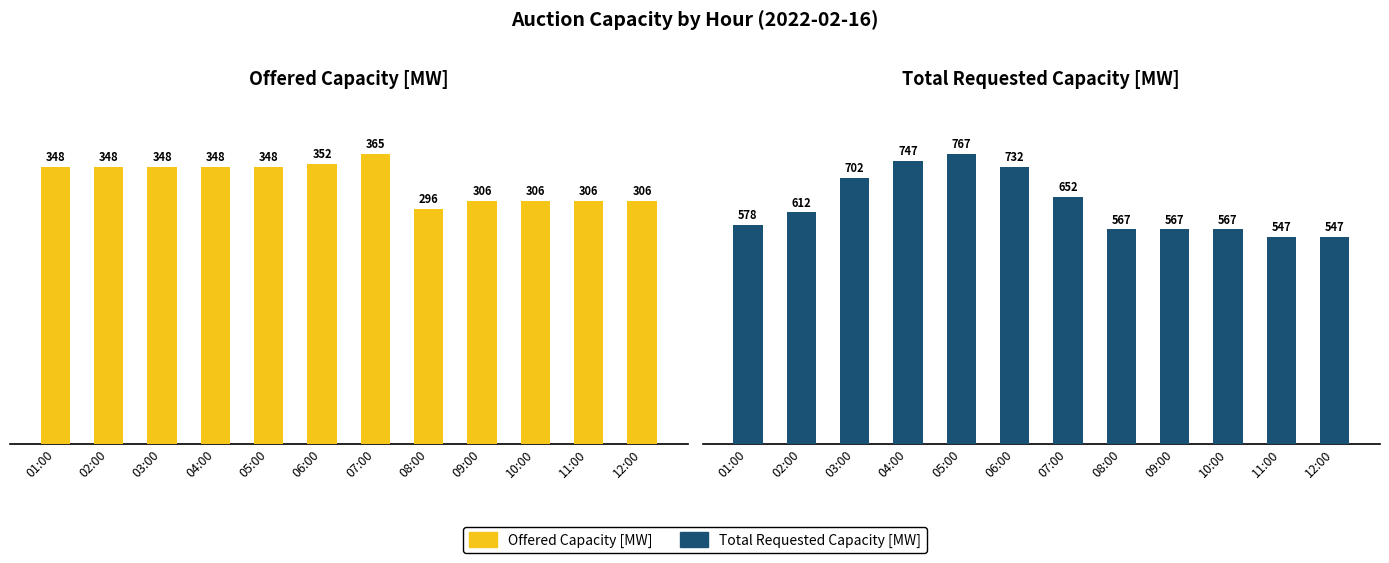

Reading left to right, extract all data points from this chart.

Offered Capacity [MW]: 01:00=348	02:00=348	03:00=348	04:00=348	05:00=348	06:00=352	07:00=365	08:00=296	09:00=306	10:00=306	11:00=306	12:00=306
Total Requested Capacity [MW]: 01:00=578	02:00=612	03:00=702	04:00=747	05:00=767	06:00=732	07:00=652	08:00=567	09:00=567	10:00=567	11:00=547	12:00=547